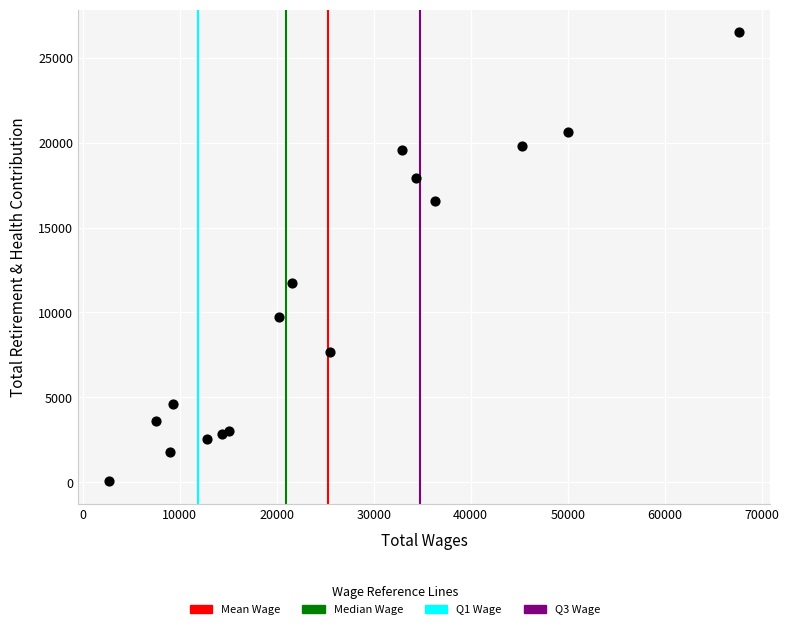

What is the range of X values (max minus min)?

64908